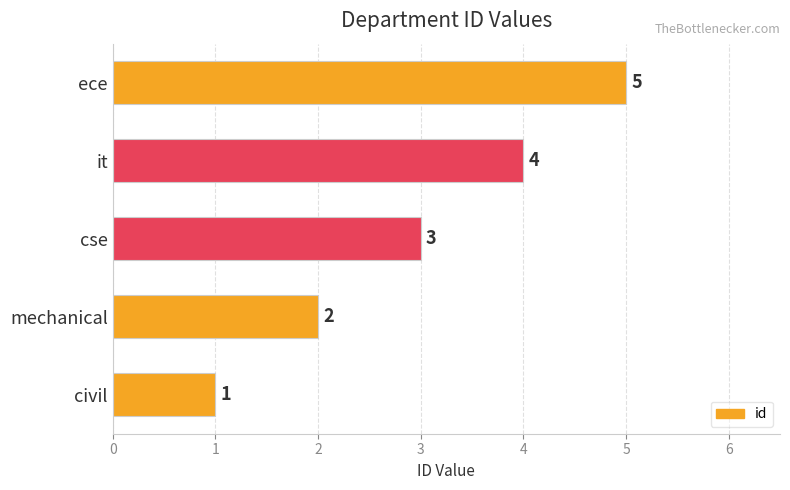

What is the average value?

3